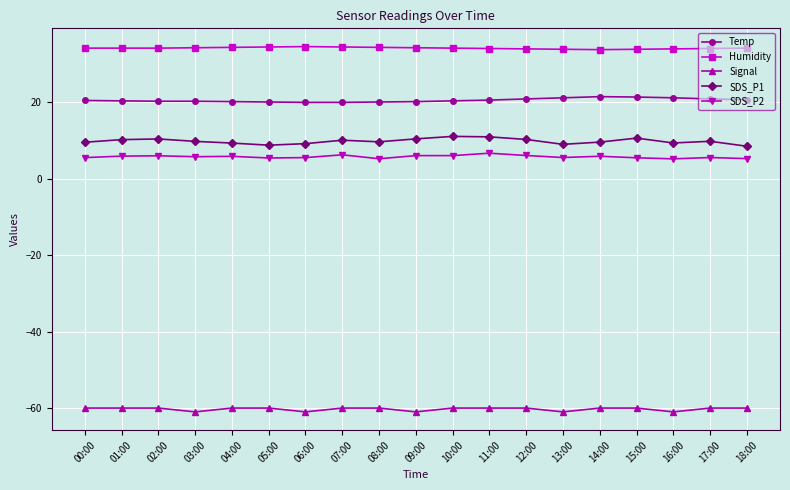

How many lines are shown in the chart?

5